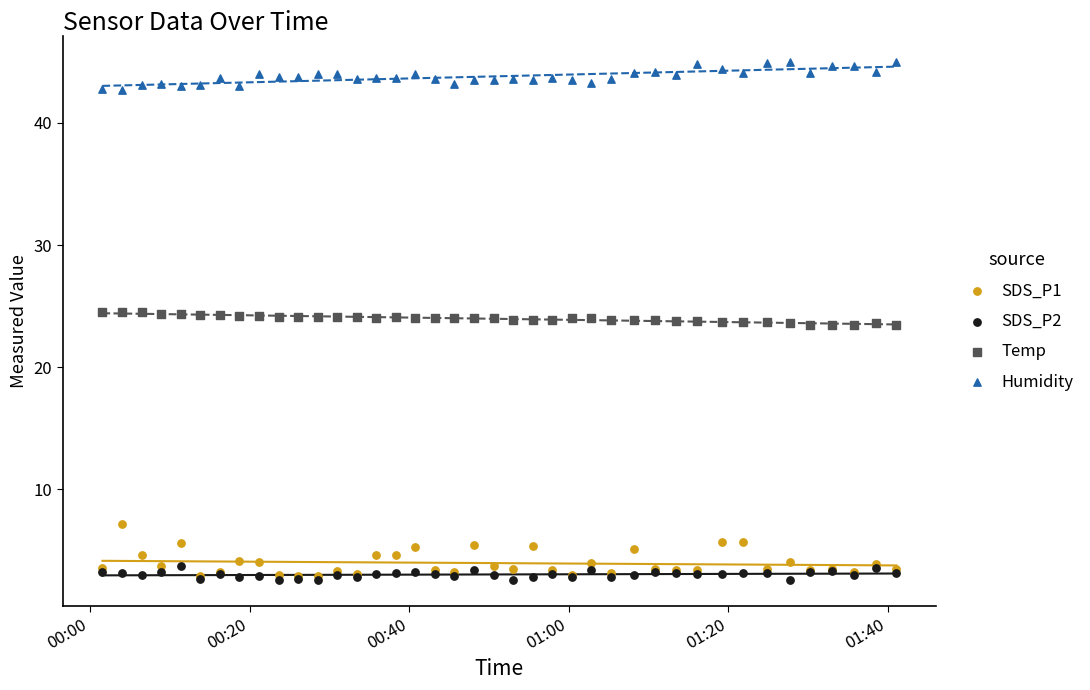

Which series contains the lowest Y value?

SDS_P2